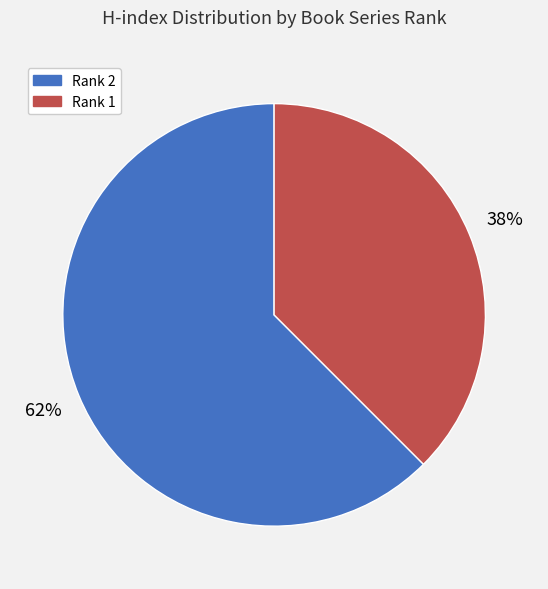

Is there any slice that represents more than half of the pie?

Yes